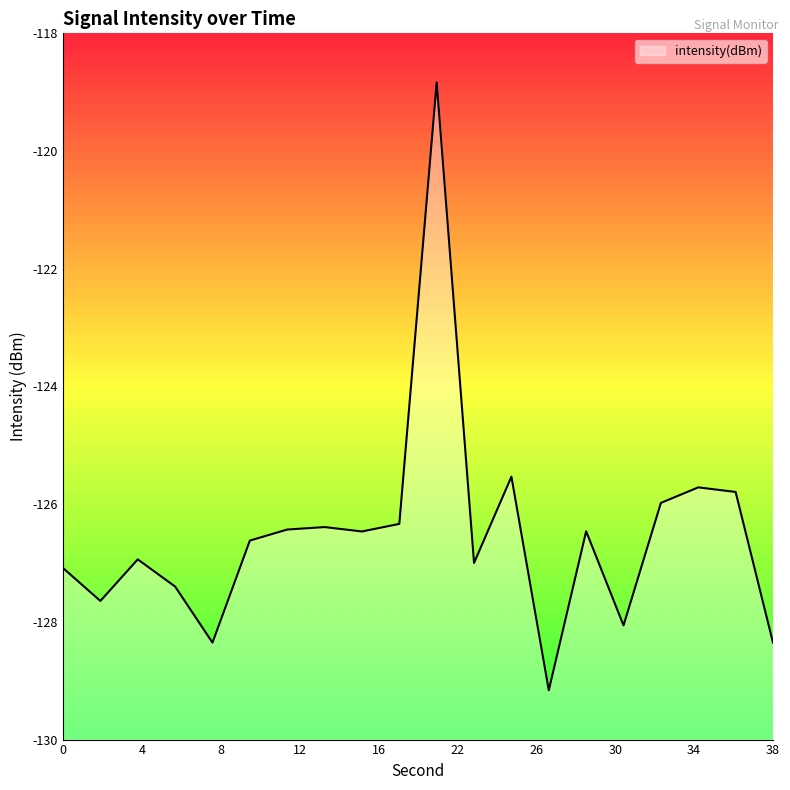

At which label is the value closest to -123?

24